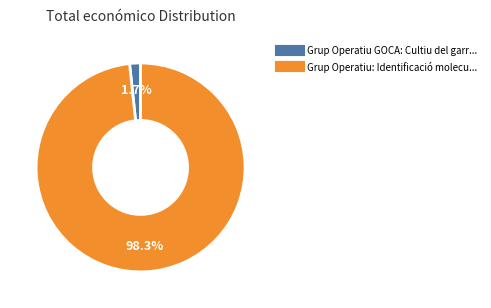

Is there a majority slice in this chart?

Yes